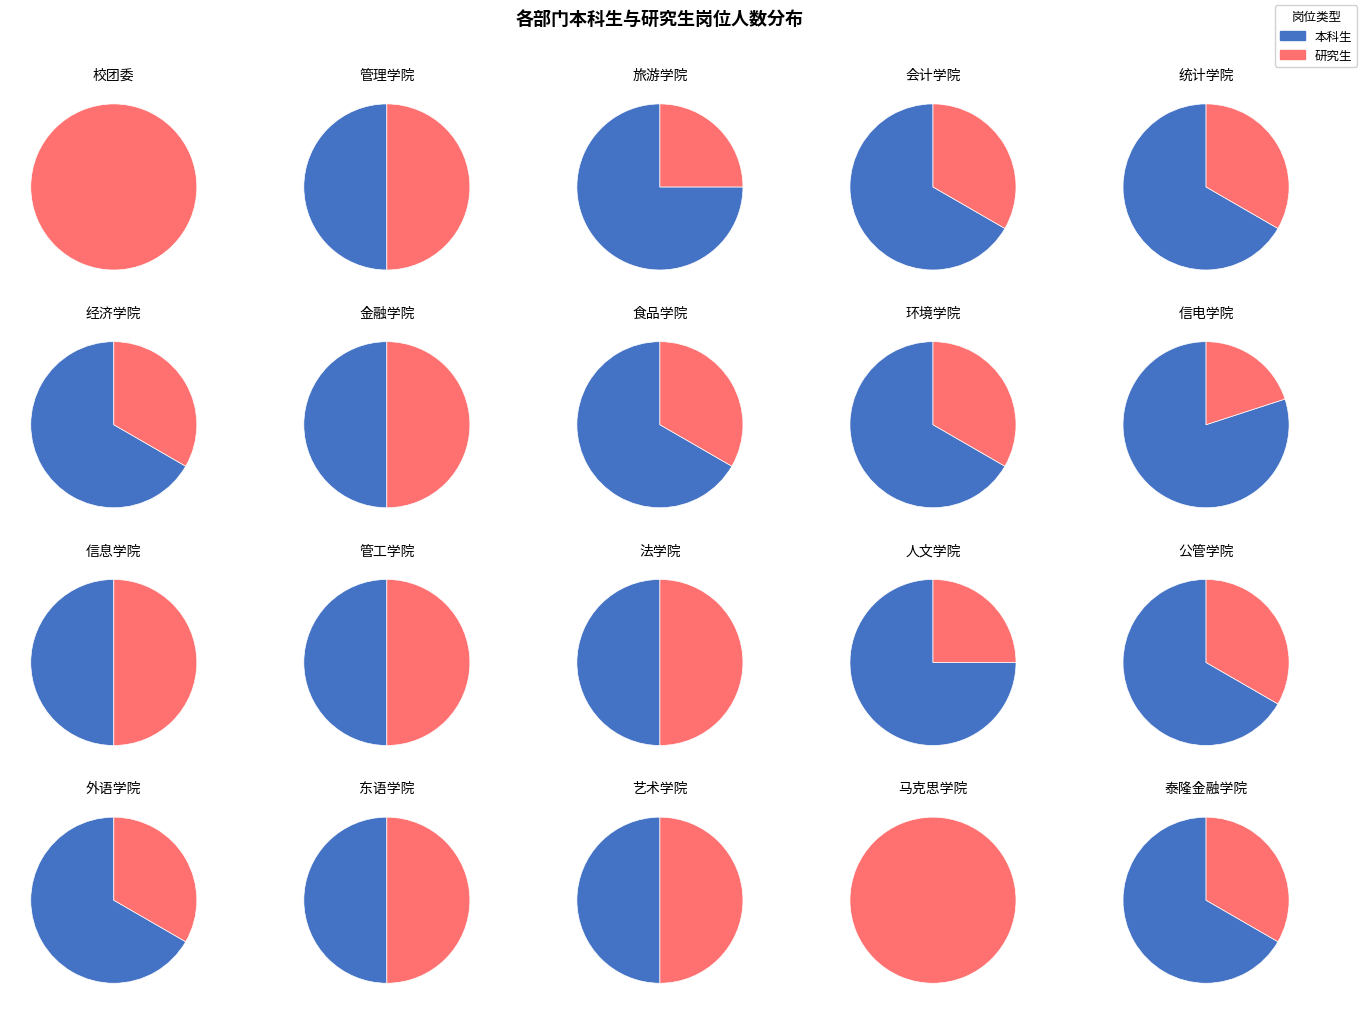

Which slice is the smallest?

马克思学院